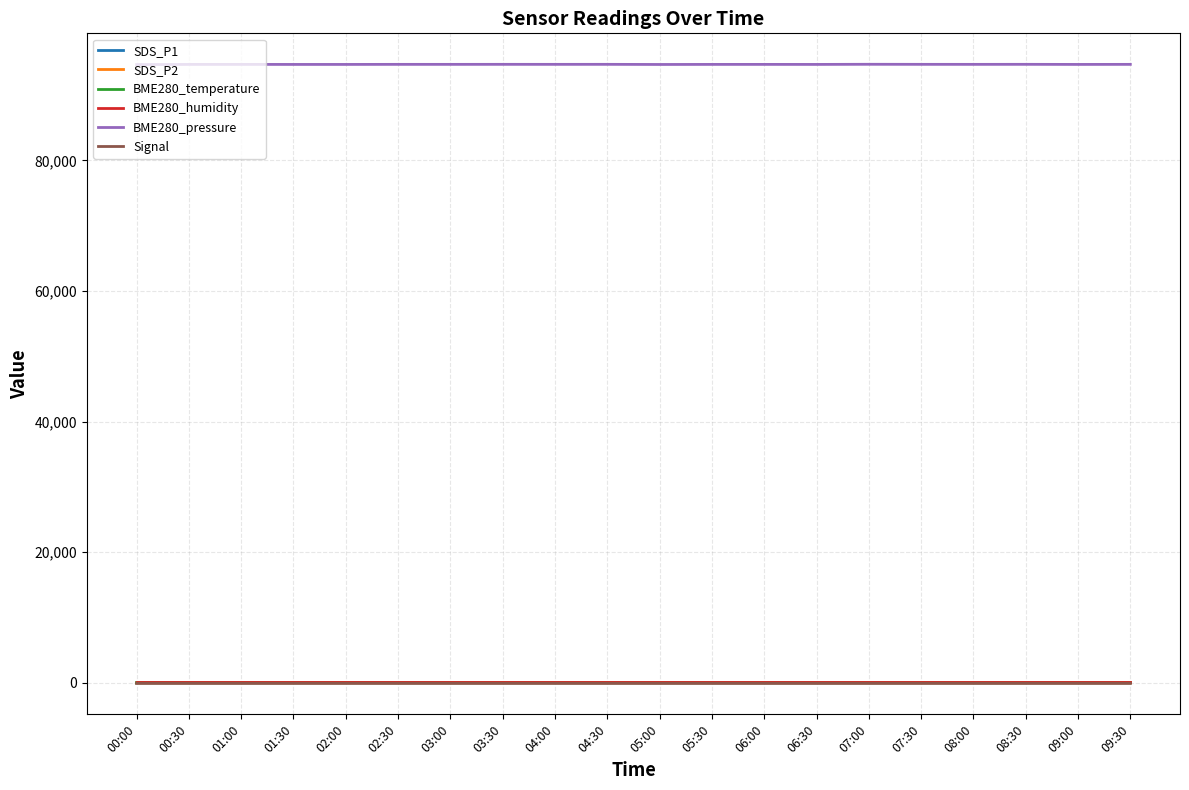

In BME280_temperature, how many points are lower than both neighbors (excluding endpoints)?

4